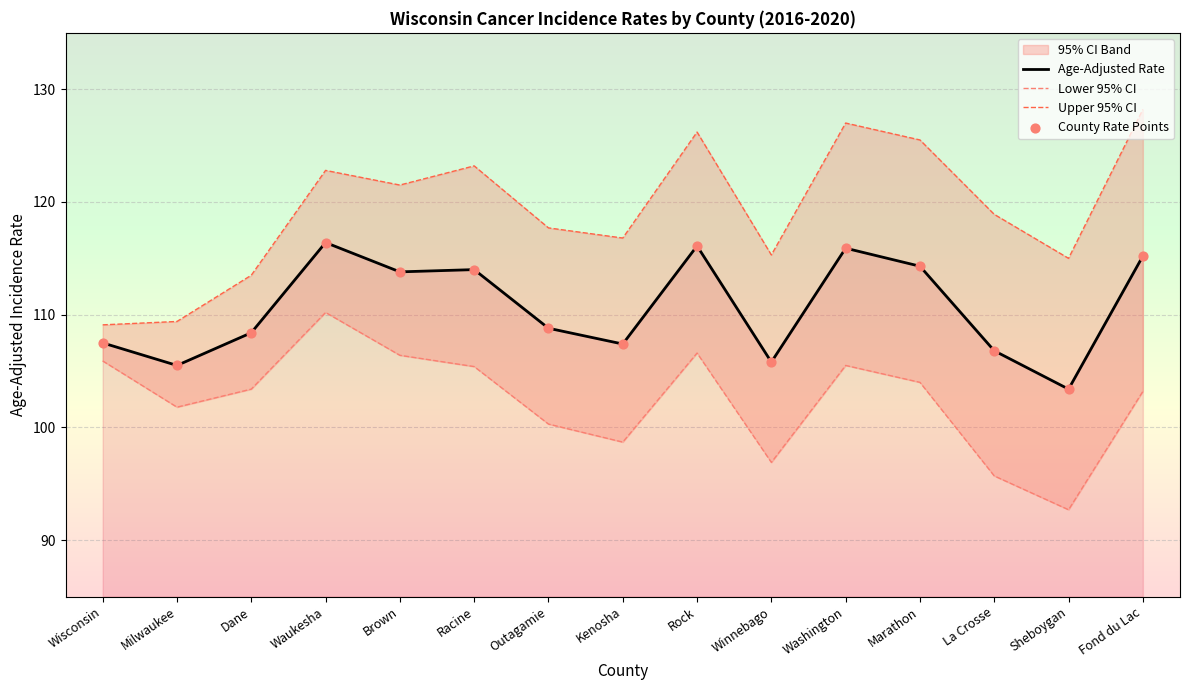

Which series has the largest Y range (max minus min)?

Upper 95% CI